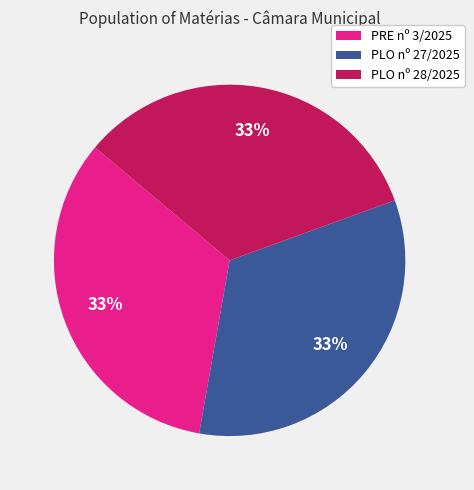

Is there any slice that represents more than half of the pie?

No